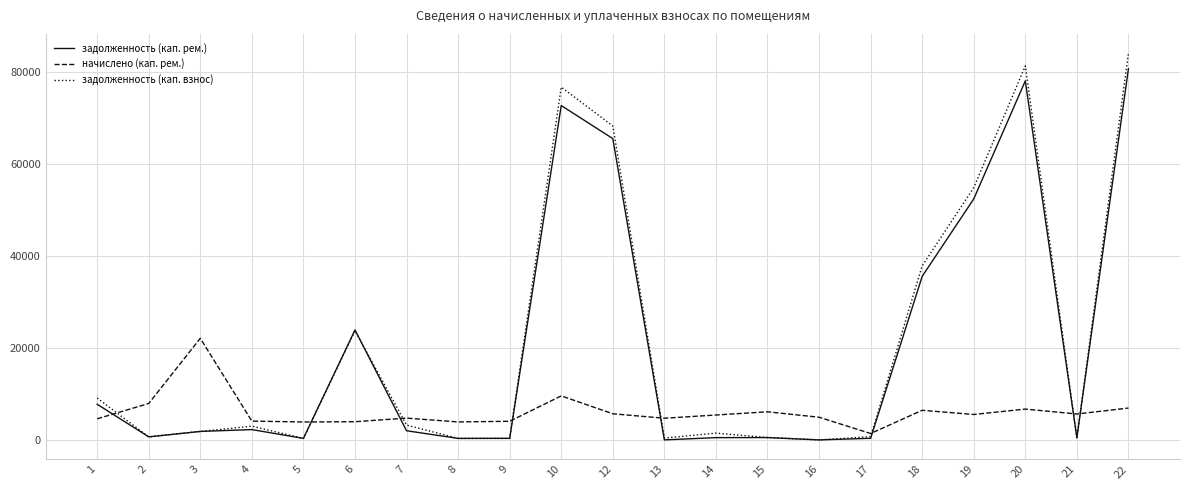

What are all the series names shown in the legend?

задолженность (кап. рем.), начислено (кап. рем.), задолженность (кап. взнос)